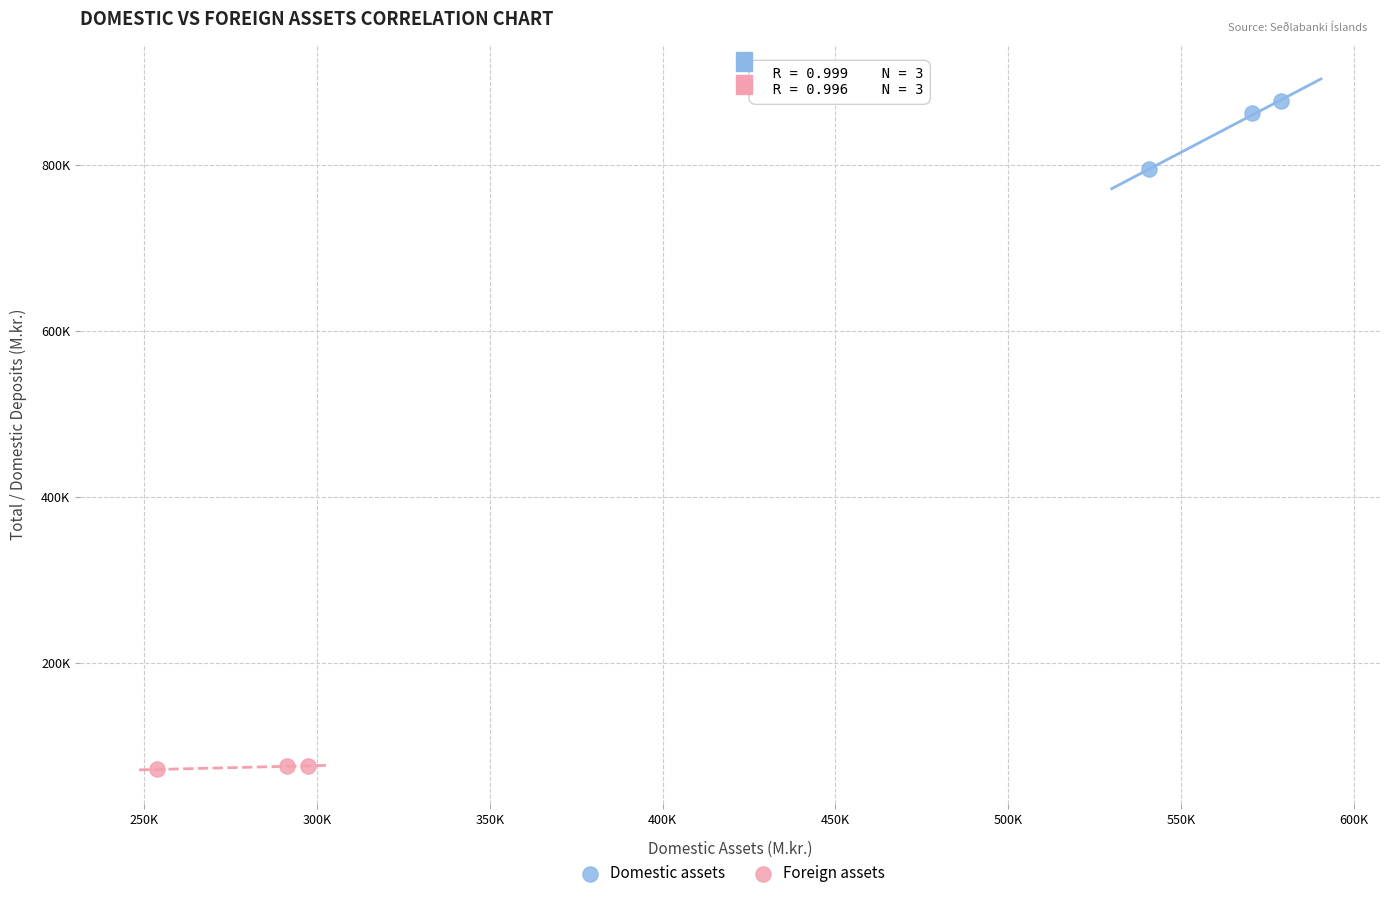

What are all the series names shown in the legend?

Domestic assets, Foreign assets